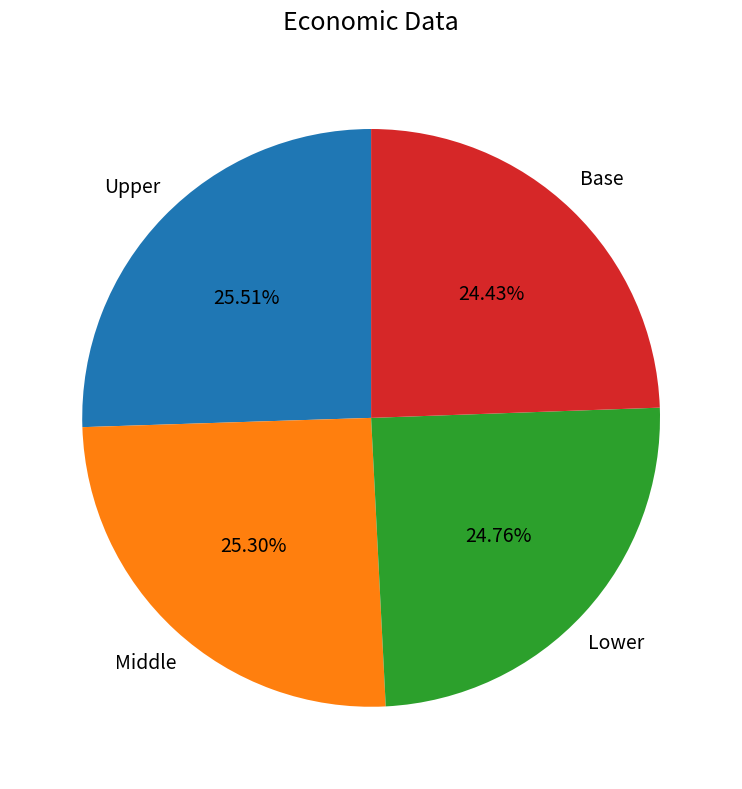

Is there any slice that represents more than half of the pie?

No